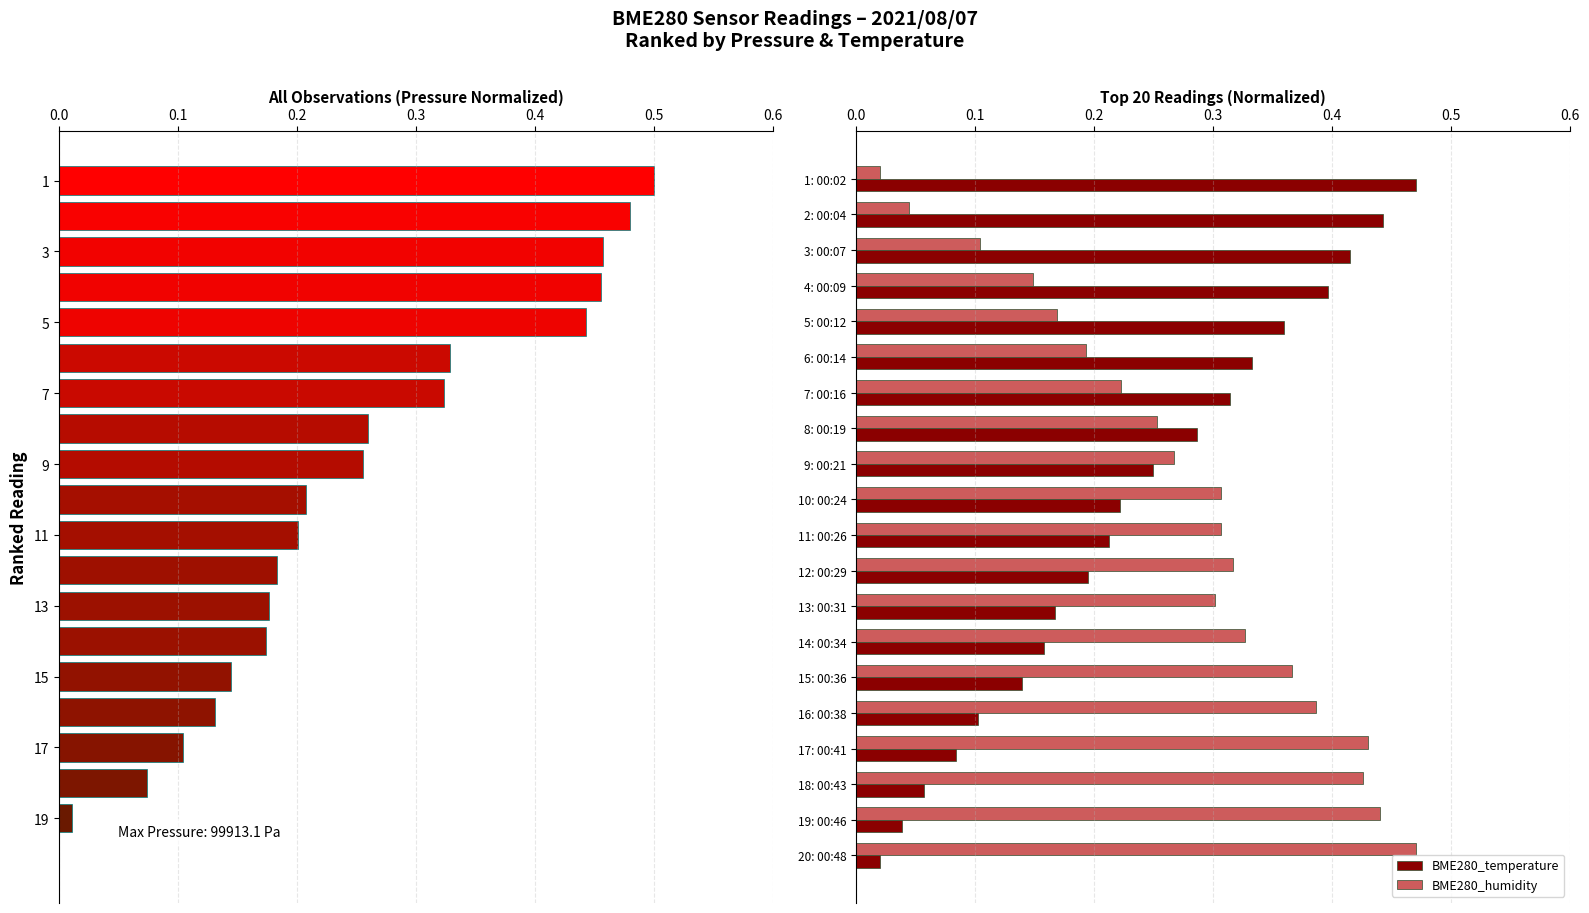

Is the value of BME280_temperature at 18: 00:43 greater than the value of BME280_humidity at 4: 00:09?

No